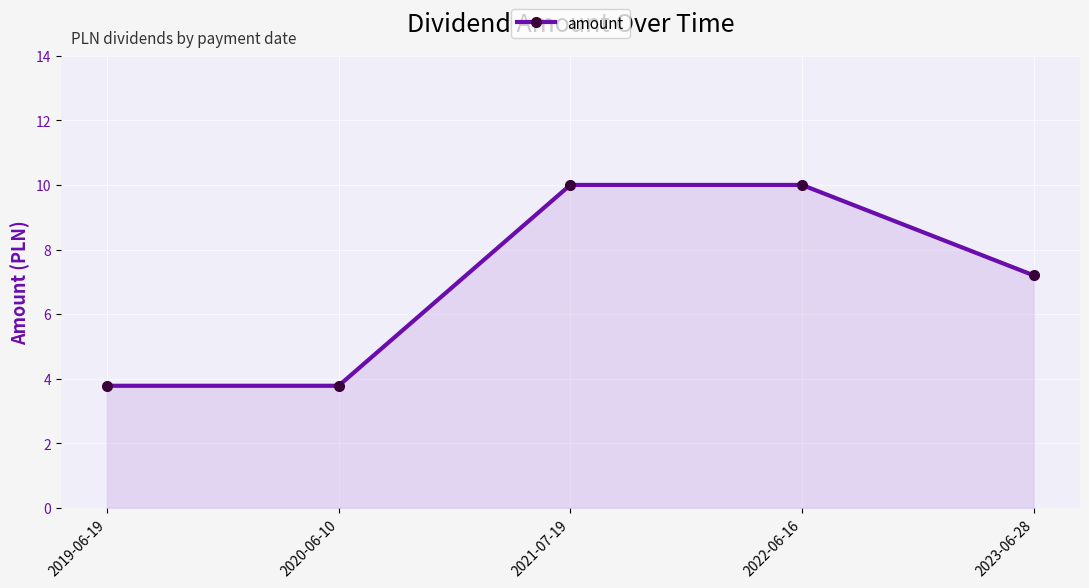

What is the maximum value shown in the chart?

10.0